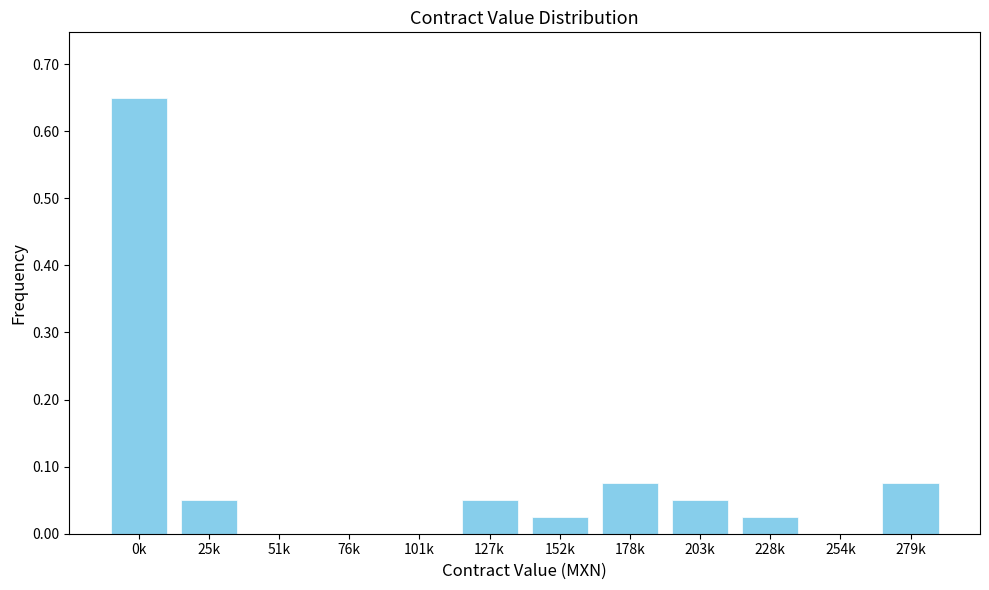

The chart shows a value of -0.3 at 254k. True or false?

False